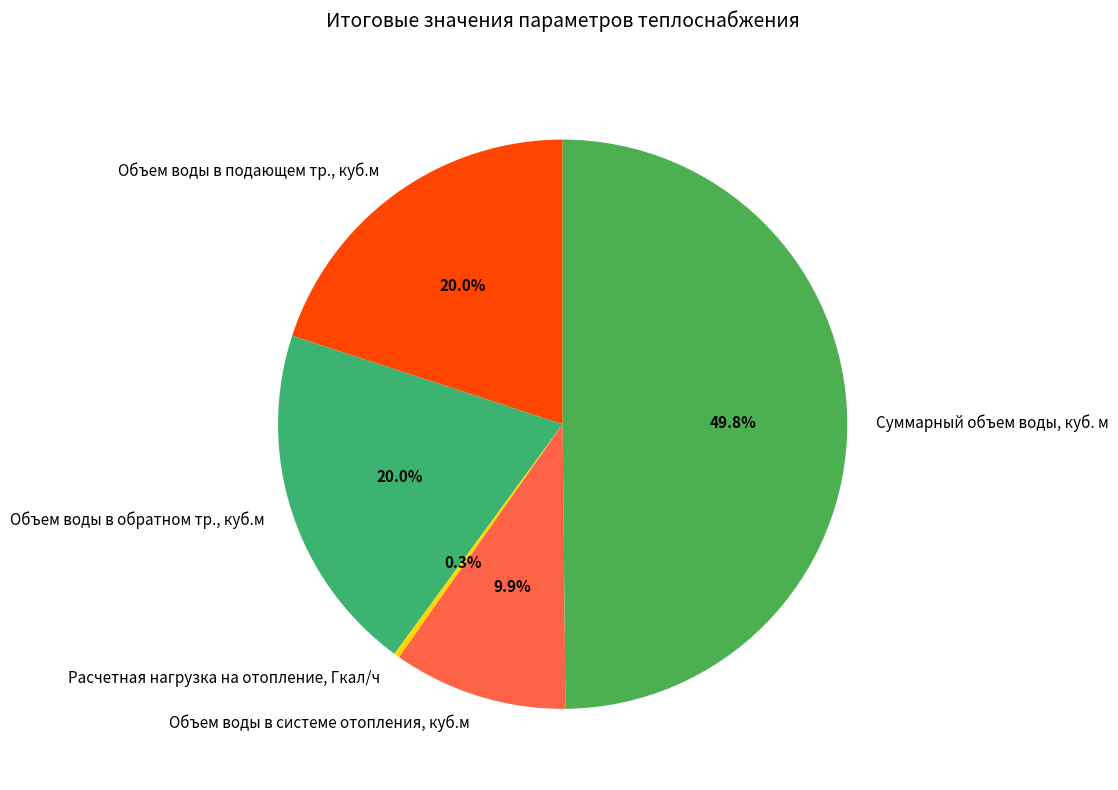

True or false: Объем воды в системе отопления, куб.м accounts for 1% of the total.

False